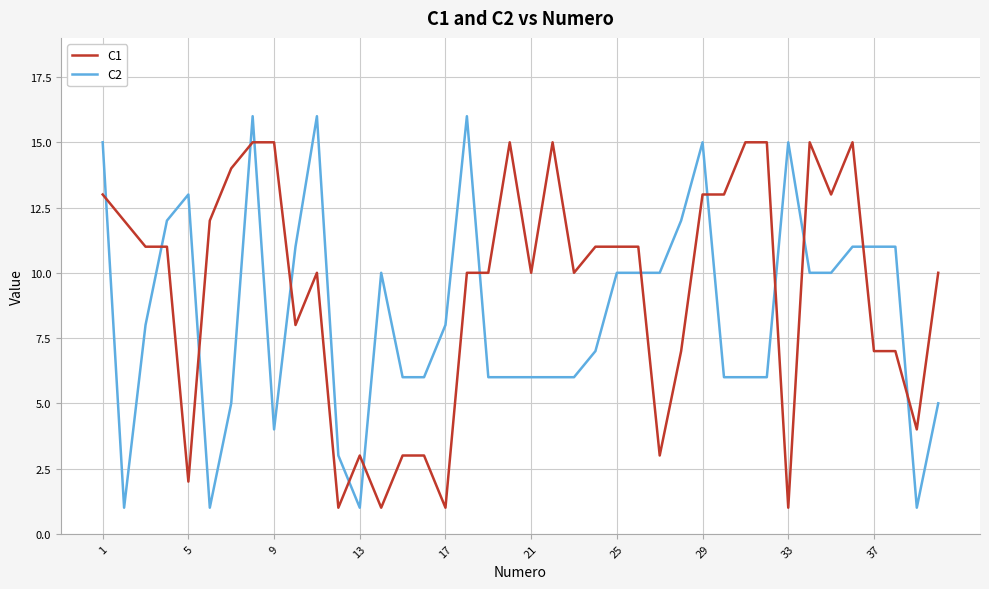

Which series has the largest total across all categories?

C1